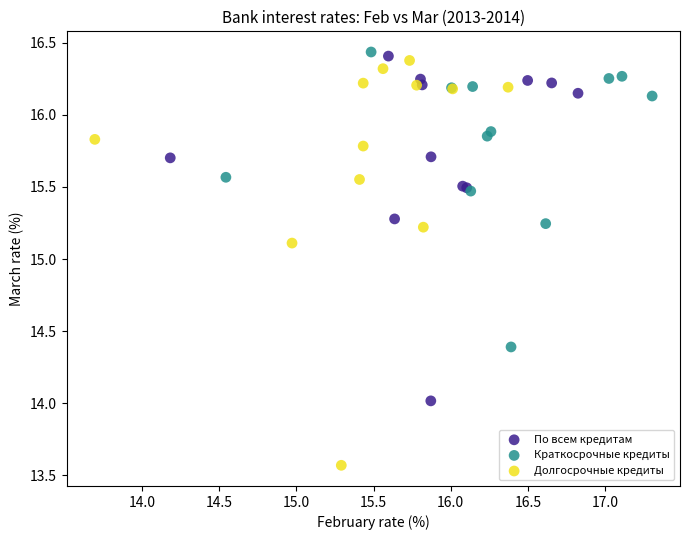

Which series has the widest spread of Y values?

Долгосрочные кредиты